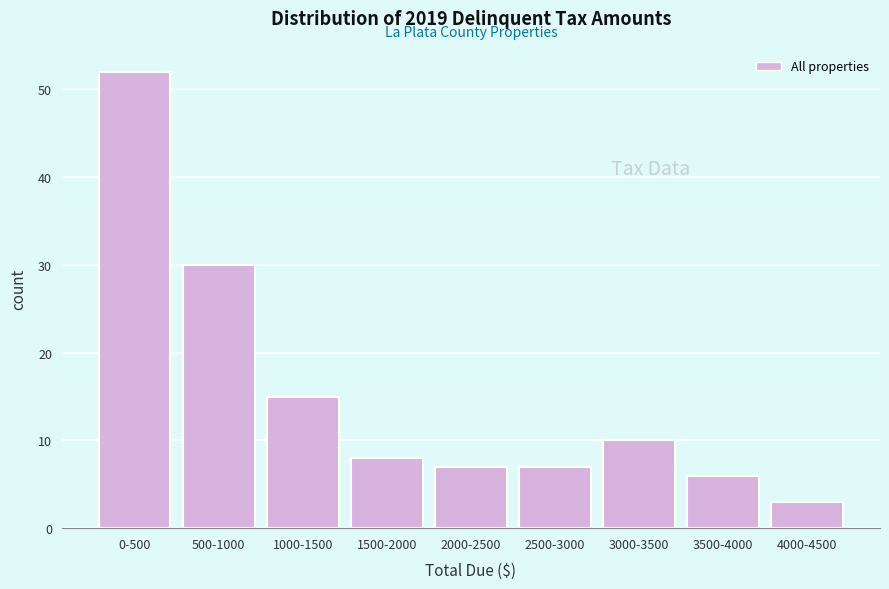

Reading right to left, list all the values displayed in this chart.

3	6	10	7	7	8	15	30	52